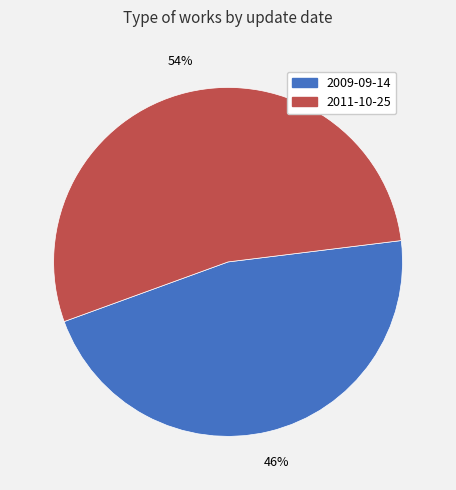

How many slices are in this pie chart?

2